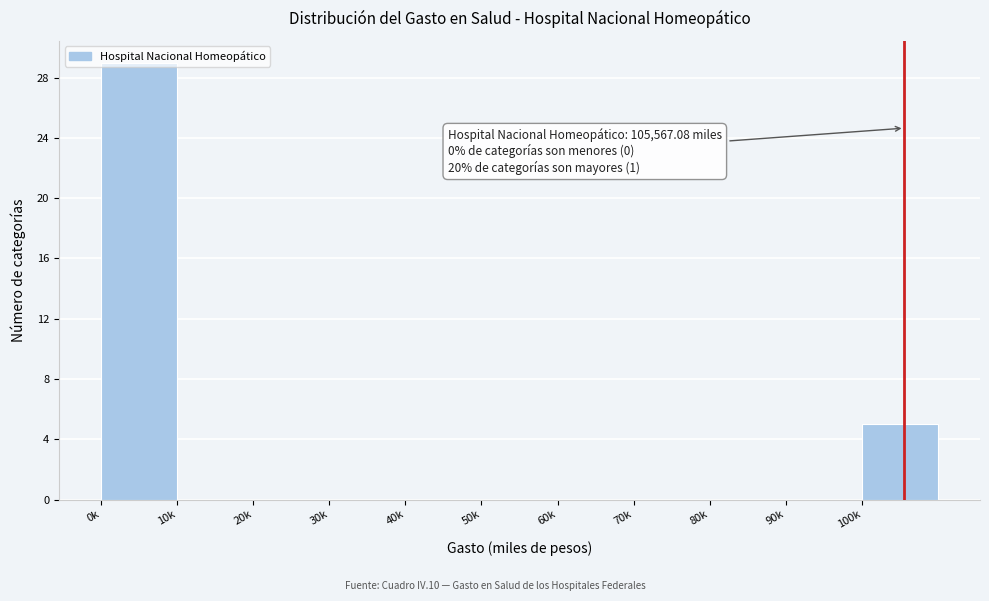

Which label corresponds to the largest value in the chart?

0k